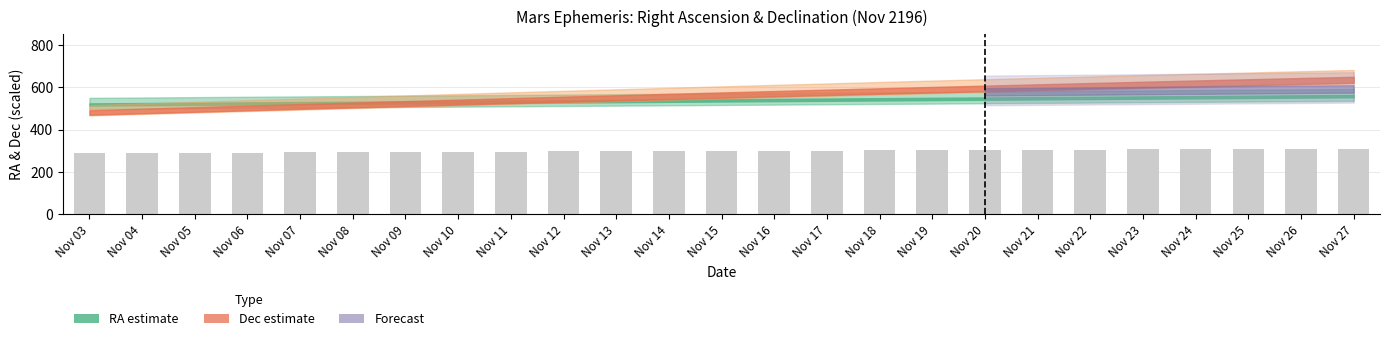

What is the change in value from Nov 13 to Nov 16?

+2.8